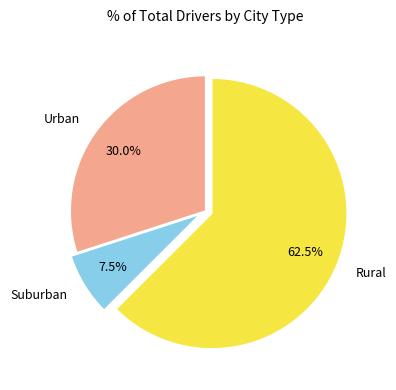

Rank the categories by value from lowest to highest.

Suburban, Urban, Rural